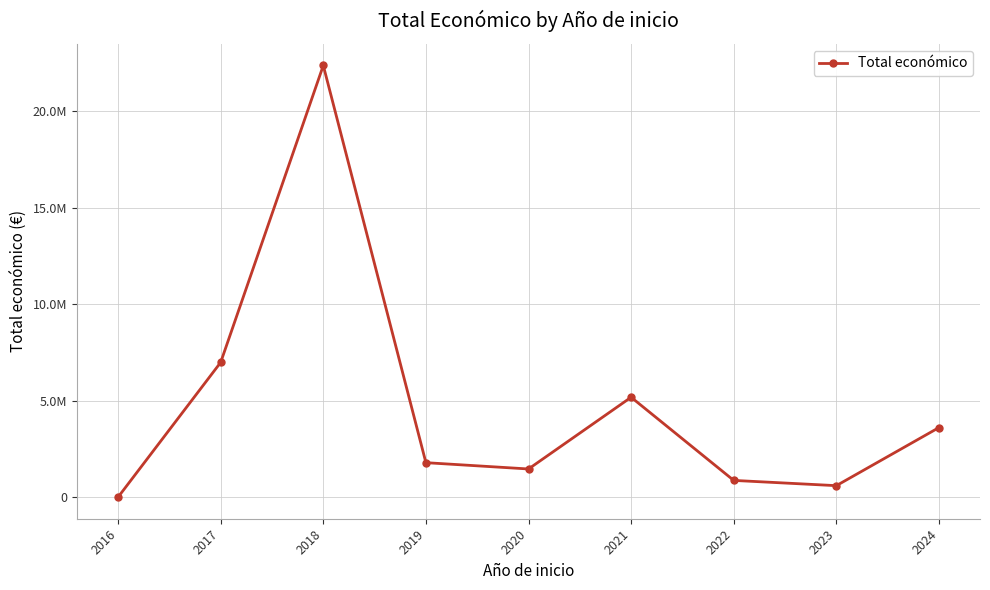

How many interior local valleys (lower than both neighbors) does the data have?

2